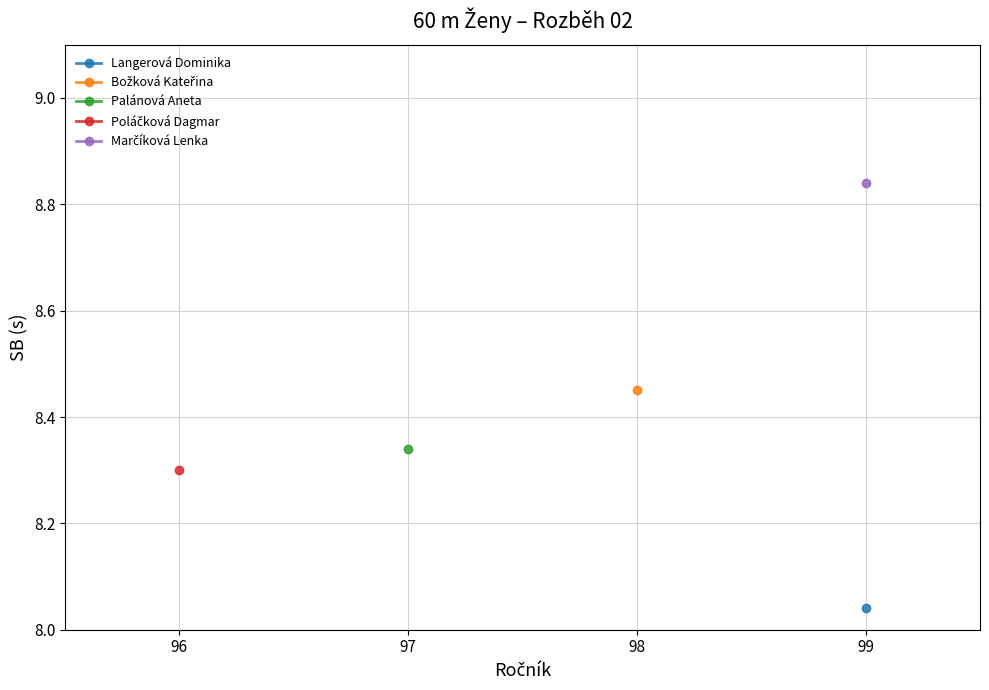

How many lines are shown in the chart?

5